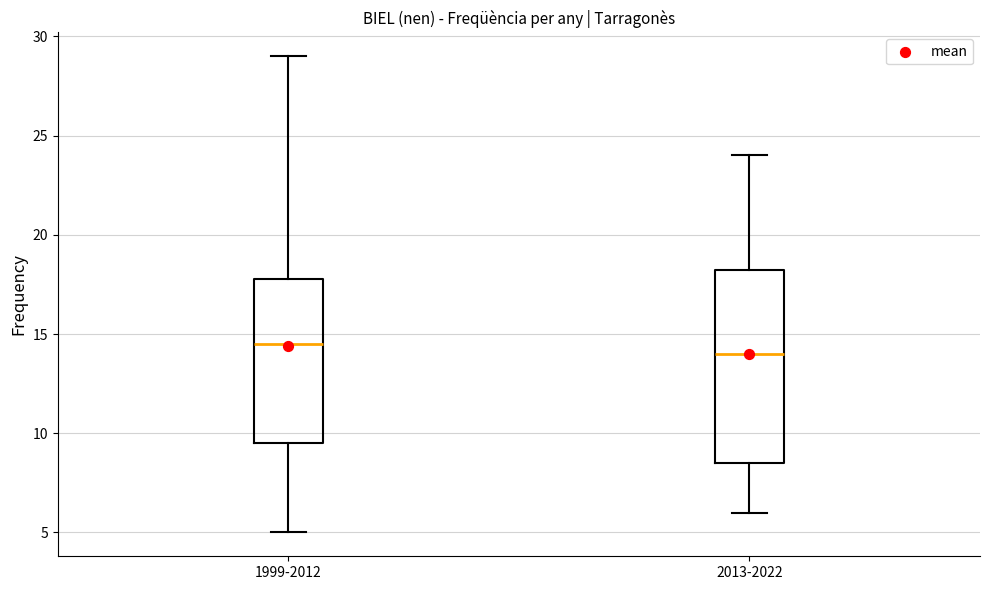

Which box's median line is the highest?

1999-2012